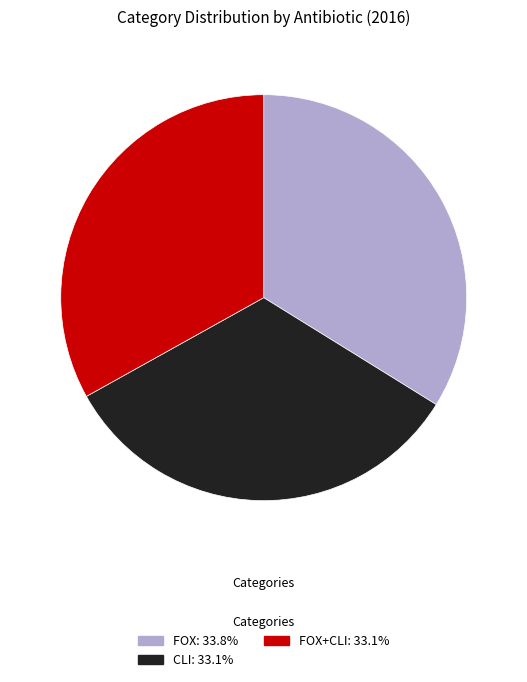

Does any single category account for the majority?

No